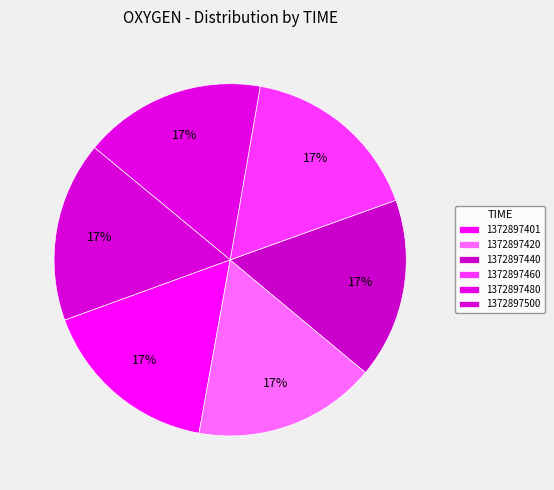

The 1372897480 slice represents 7% of the pie. True or false?

False